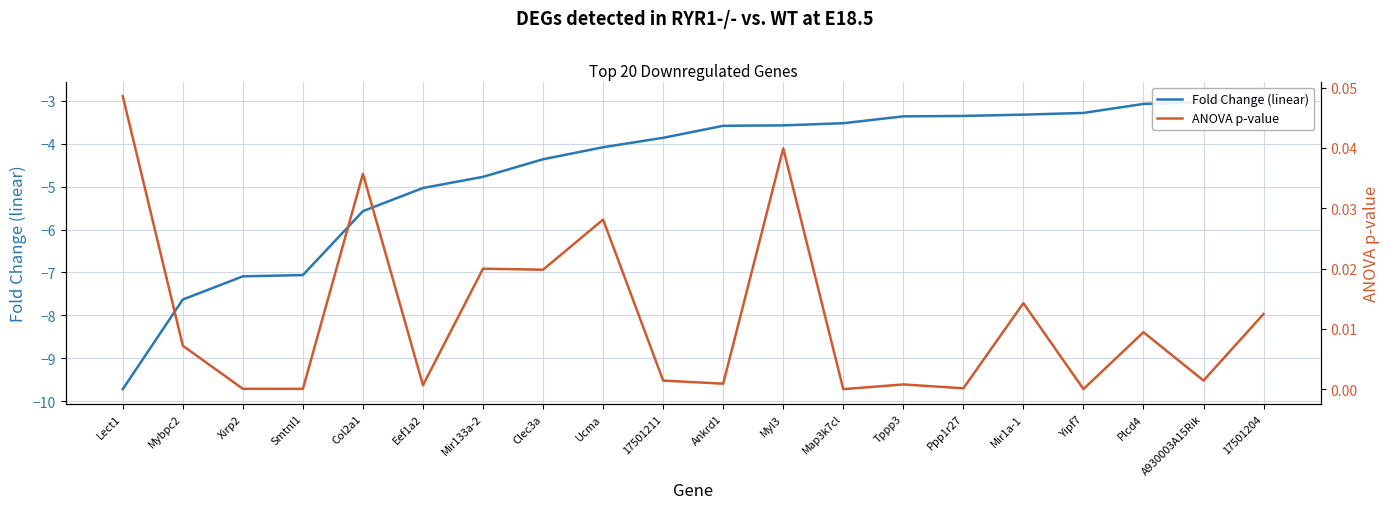

How many lines are shown in the chart?

2